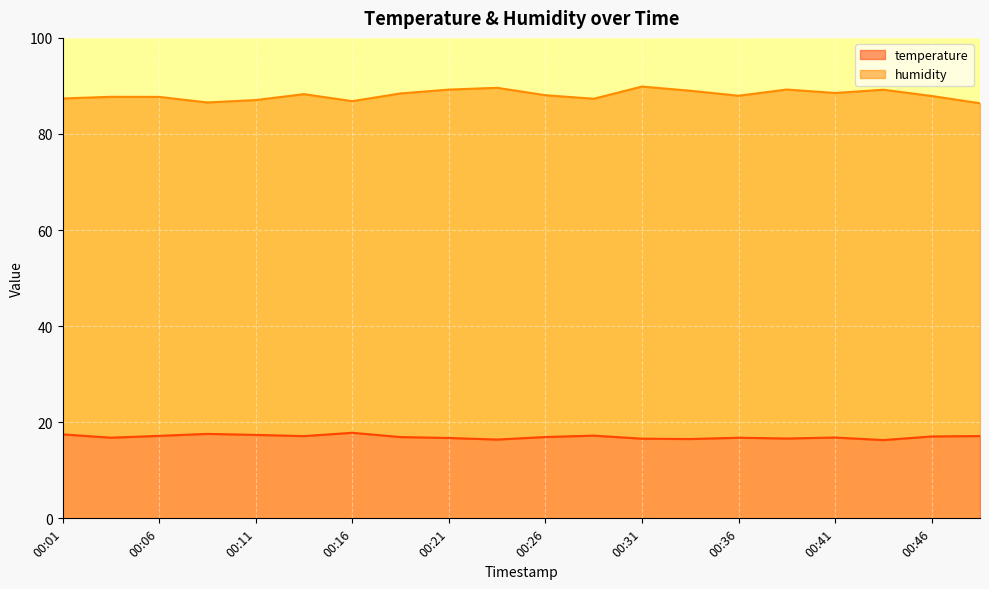

The humidity series shows 88.0 at 00:36. True or false?

True